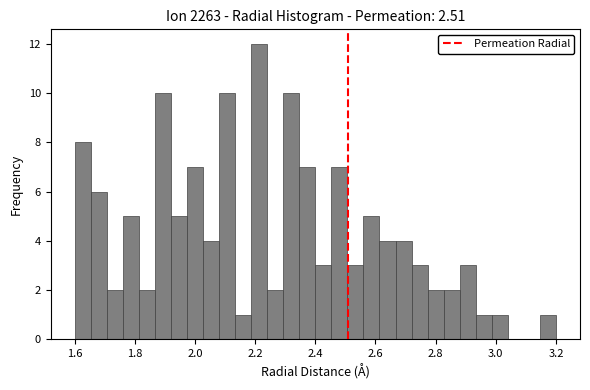

Read against the x-axis, roughly where is the centre of the tallest bar?

2.22